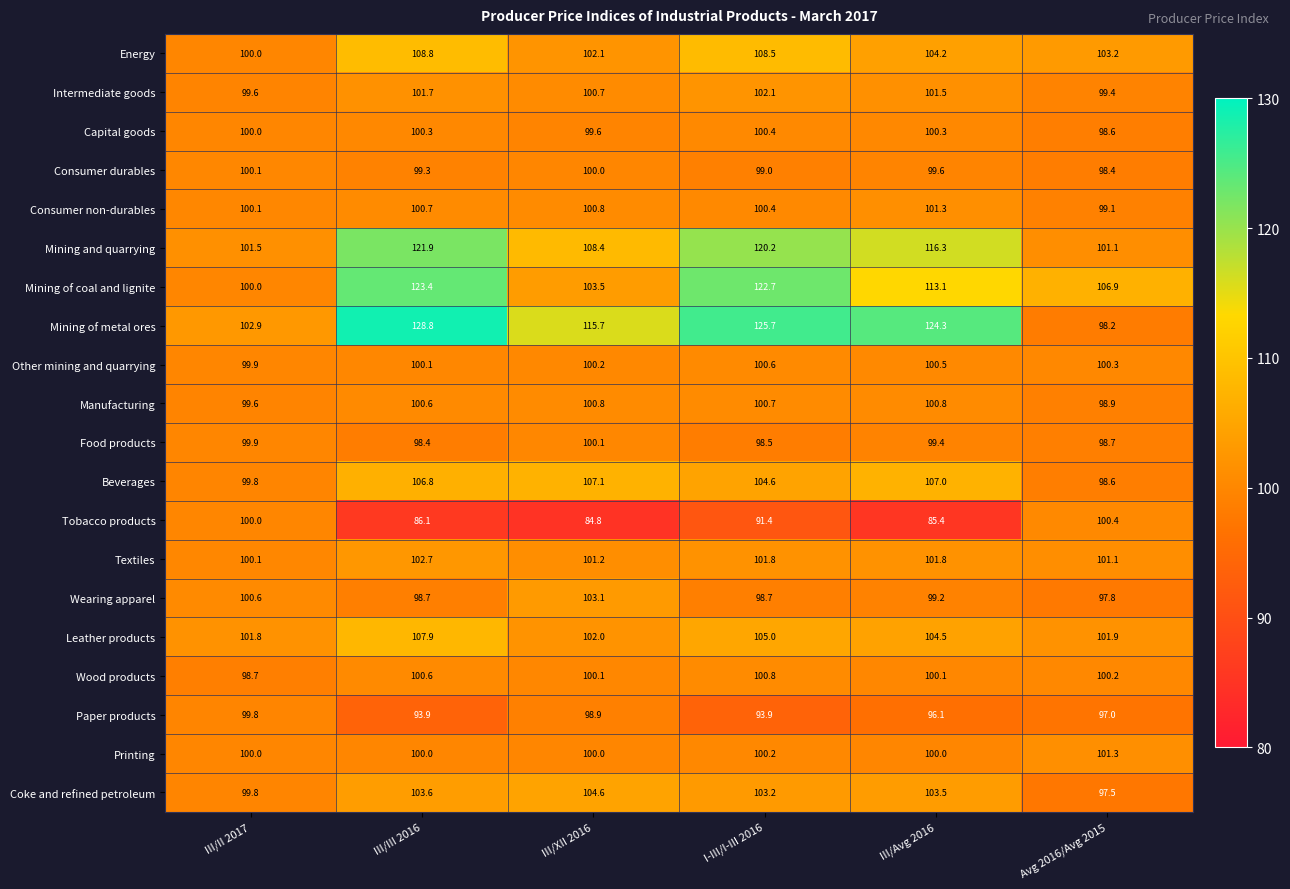

What is the approximate value of Mining of metal ores at Avg 2016/Avg 2015?

98.2